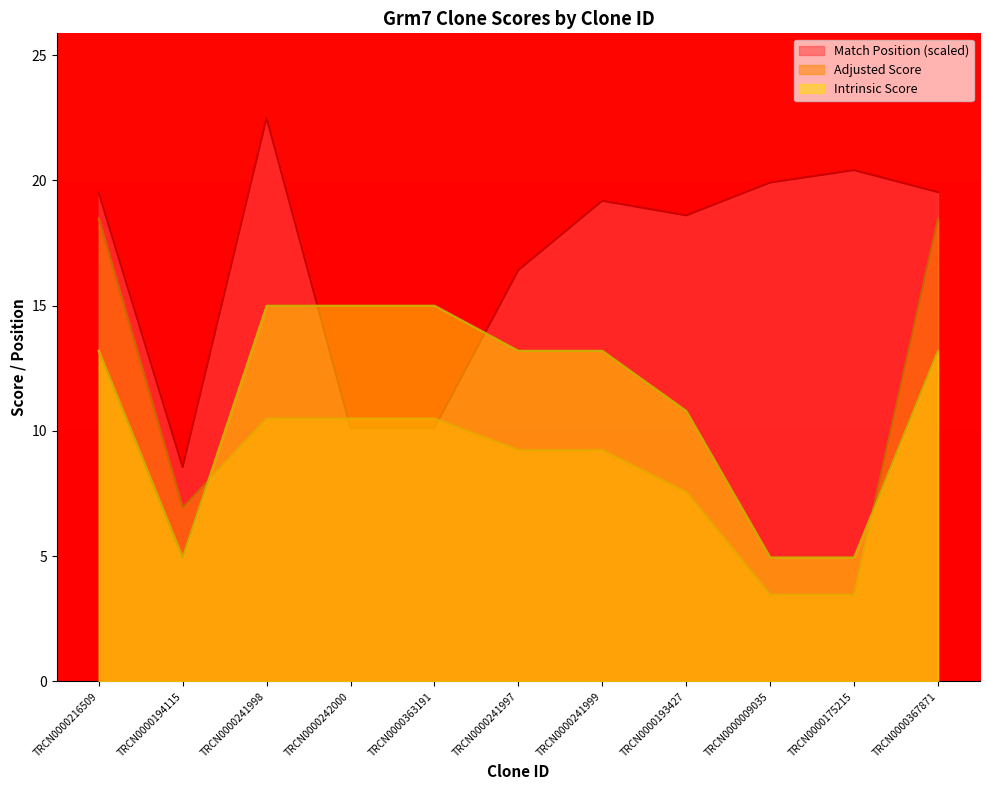

Is the value of Adjusted Score at TRCN0000241998 greater than the value of Intrinsic Score at TRCN0000175215?

Yes